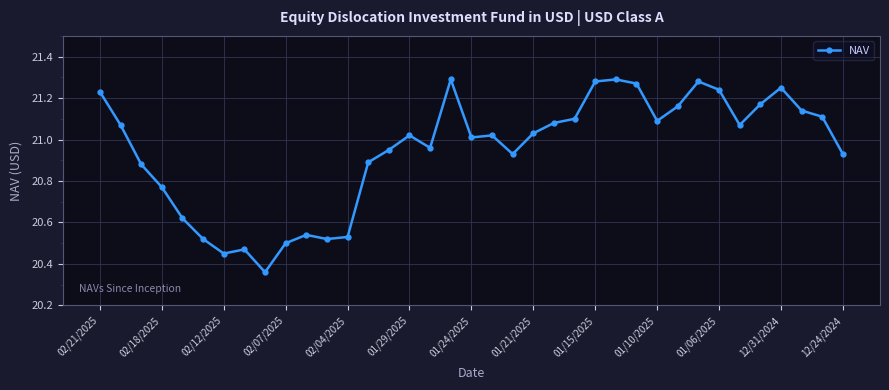

What is the difference between the second highest and minimum values?

0.9